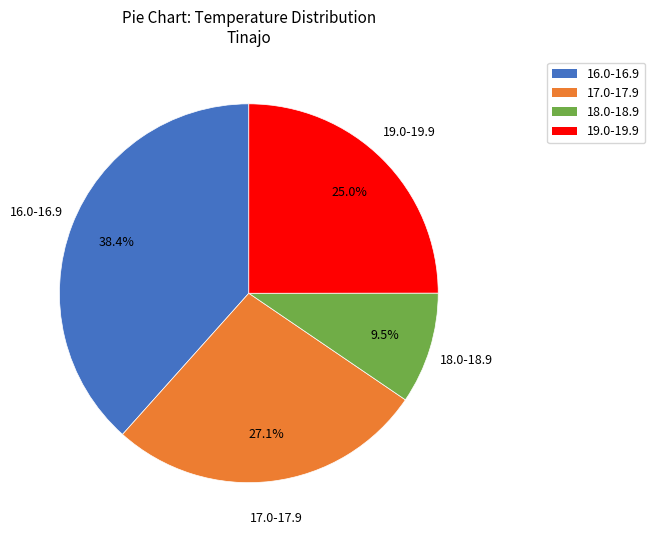

Rank the categories by value from lowest to highest.

18.0-18.9, 19.0-19.9, 17.0-17.9, 16.0-16.9